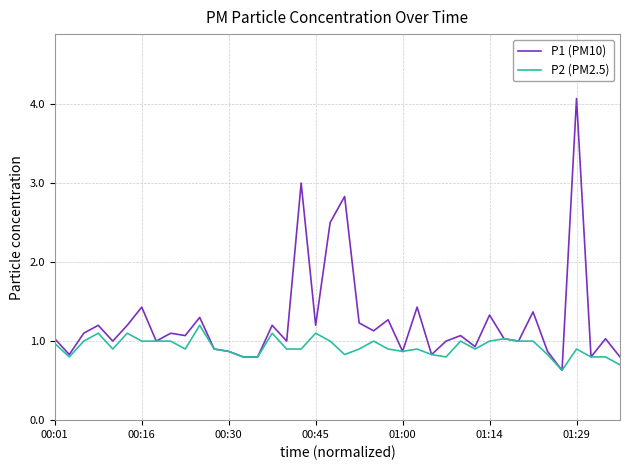

True or false: P1 (PM10) has more than 0 interior local peaks.

True